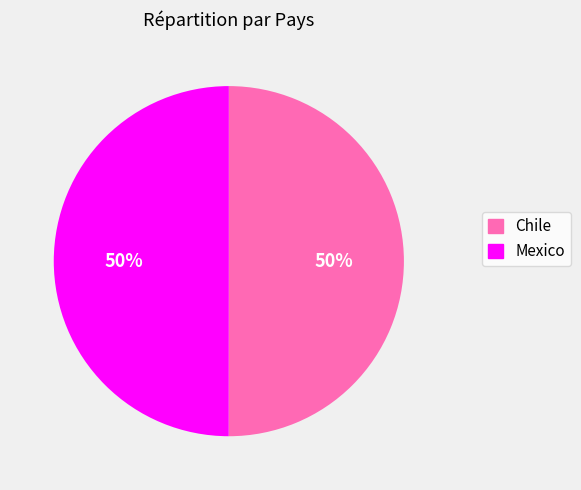

Is it true that Chile is 63% of the pie?

False